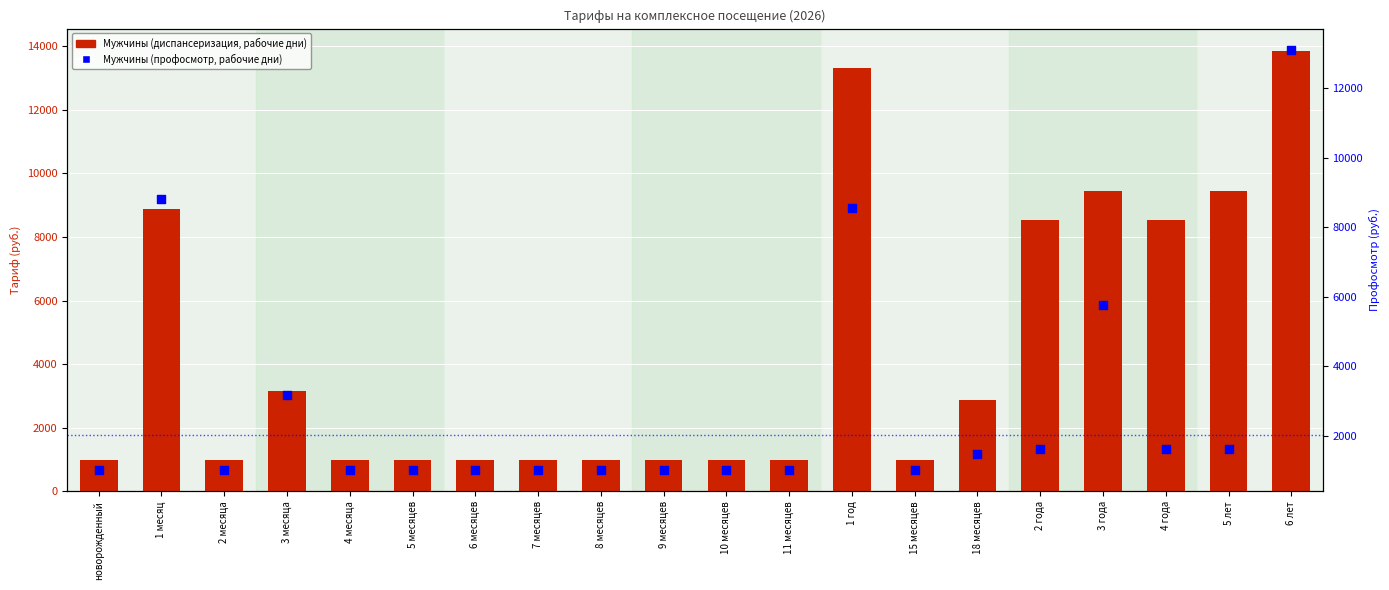

Which series has the largest total across all categories?

Мужчины (диспансеризация, рабочие дни)